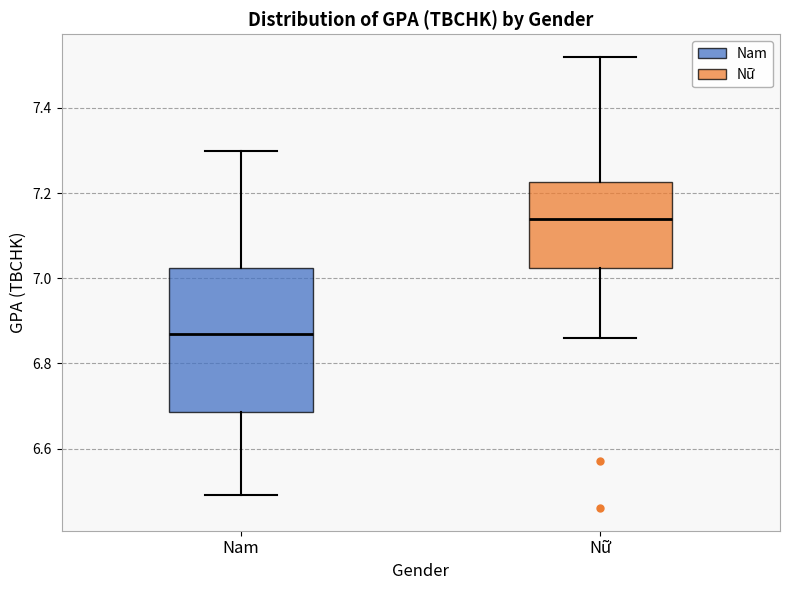

Which box is the tallest, from its lower edge to its upper edge?

Nam